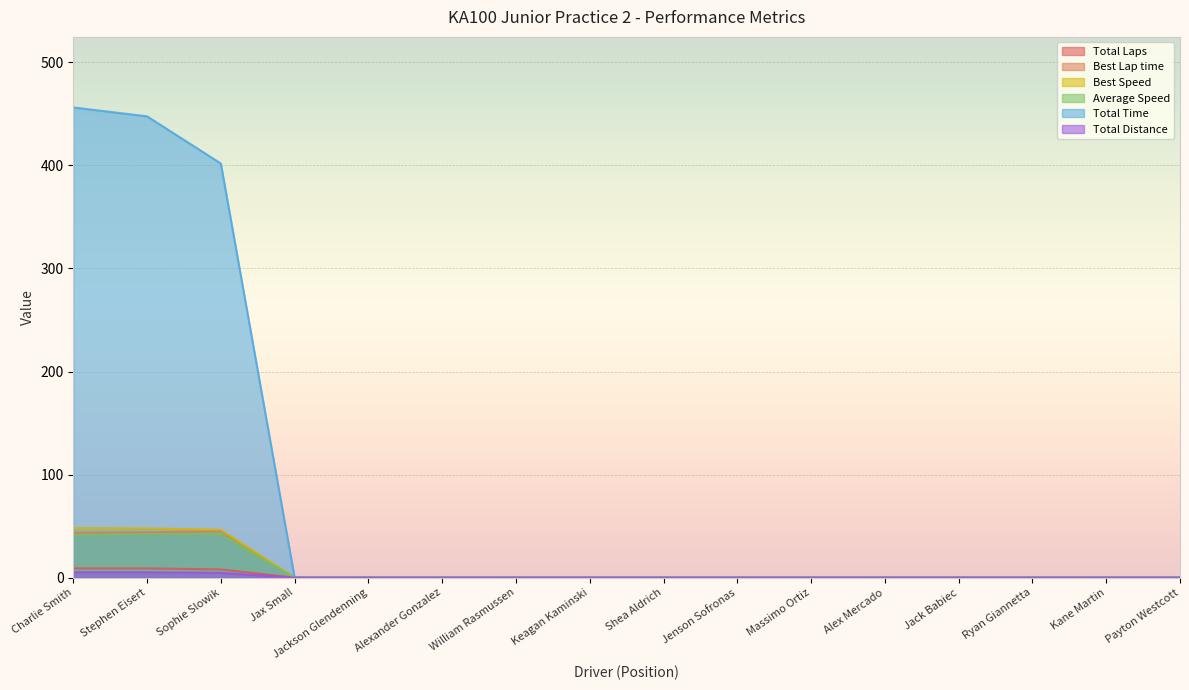

True or false: Total Distance and Average Speed cross at least once.

False